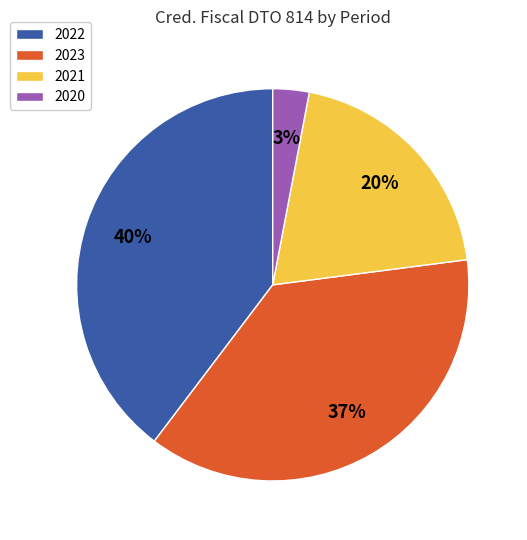

How many slices are in this pie chart?

4